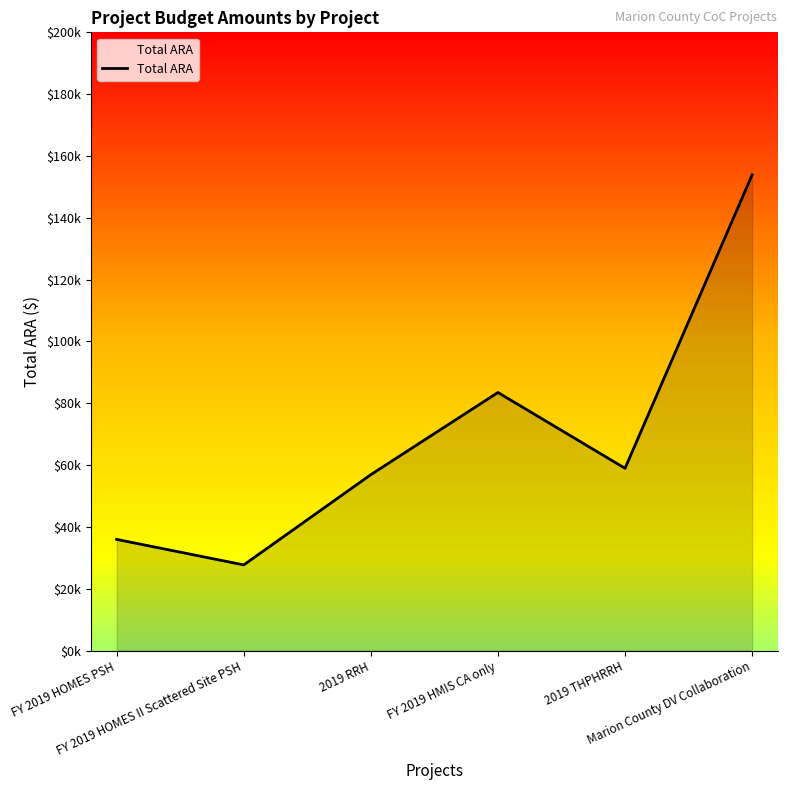

Where is the first local minimum?

FY 2019 HOMES II Scattered Site PSH